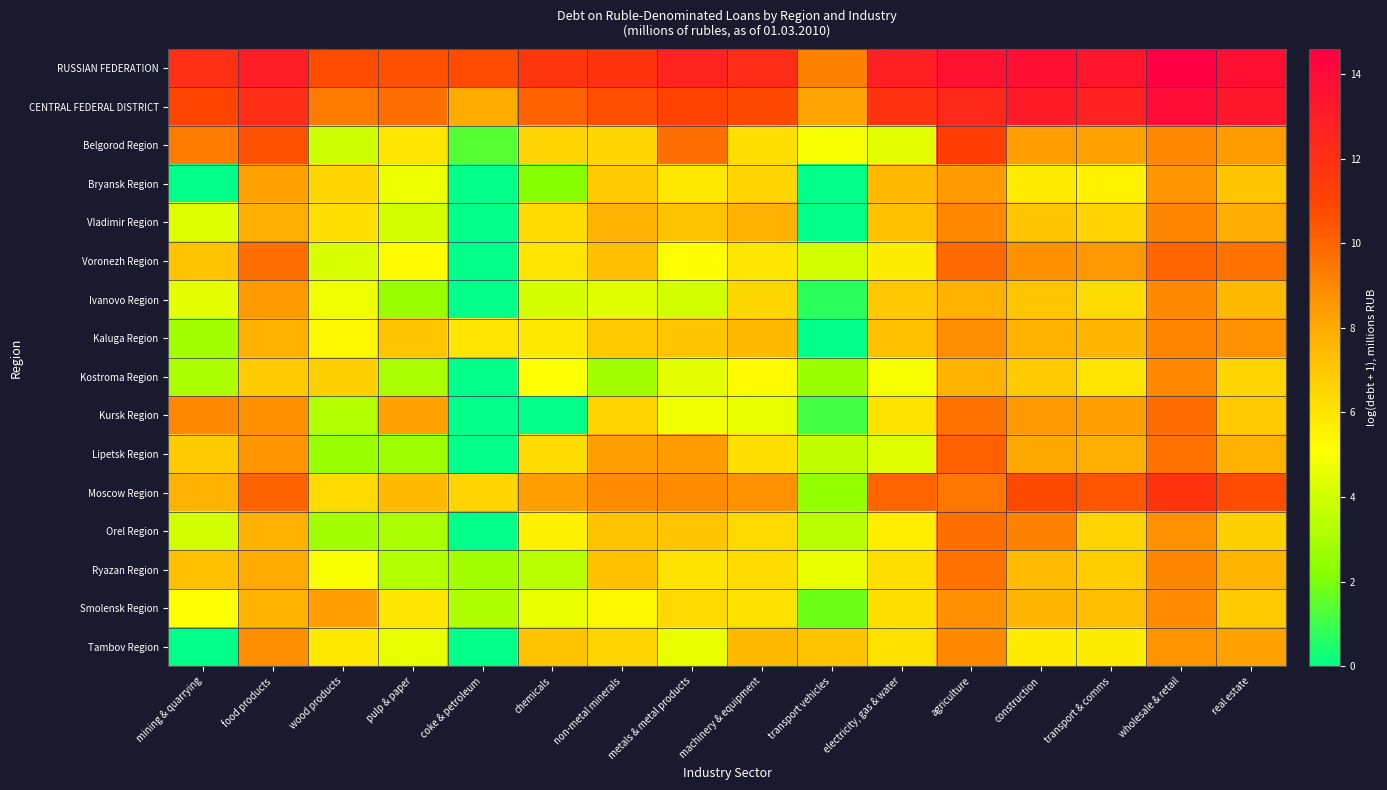

At which category is the sum across all series the highest?

wholesale & retail